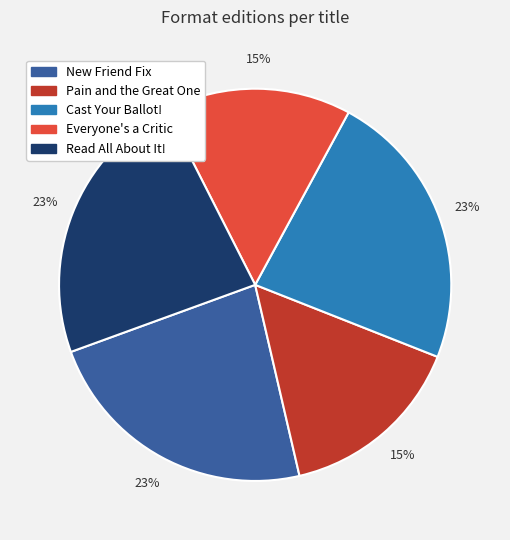

How many segments does this pie chart have?

5